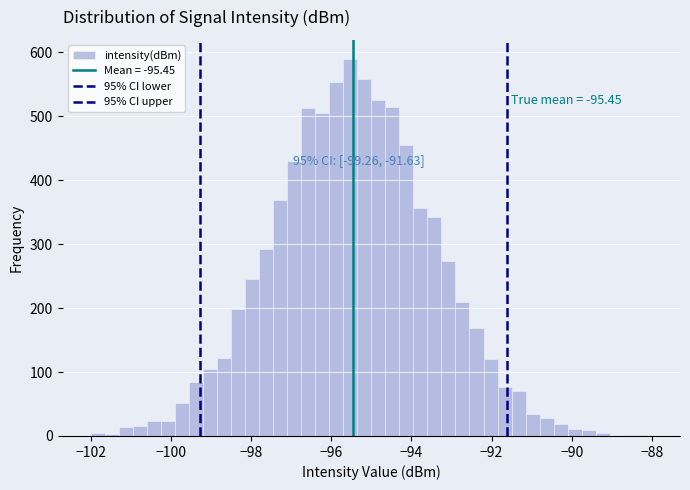

Around what value on the x-axis is the tallest bar? Give the approximate position of its centre, as read against the axis.

-95.6